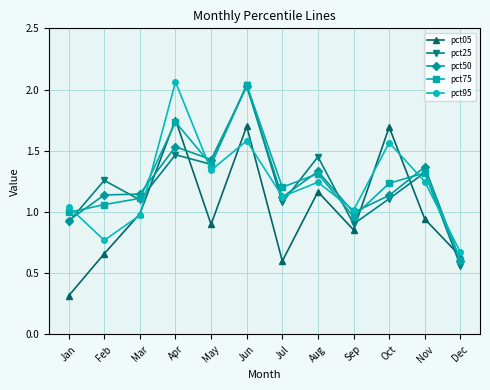

Which label corresponds to the smallest value in the chart?

Jan